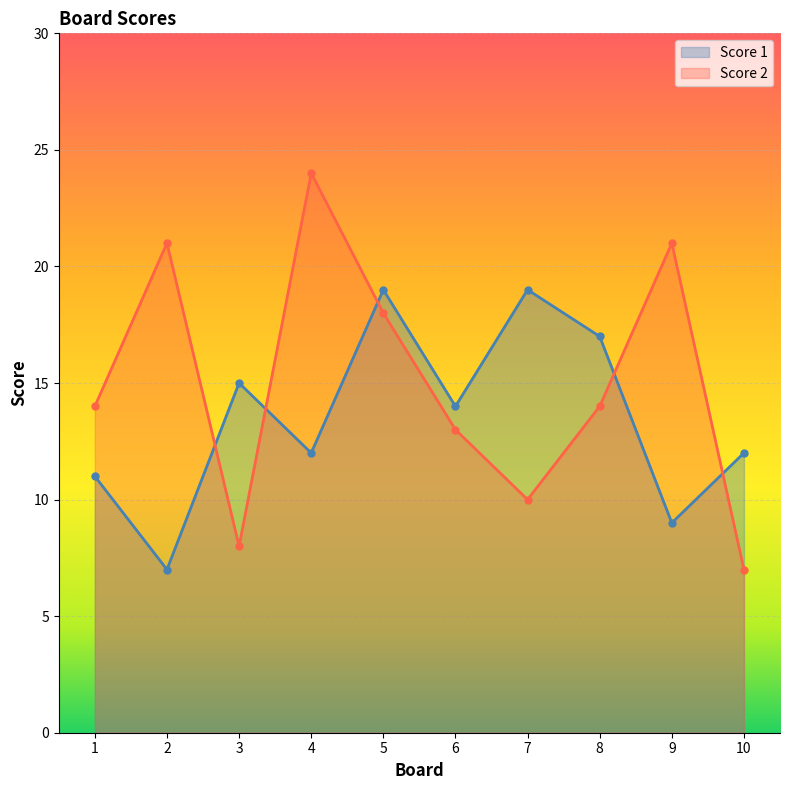

True or false: Score 1 has more than 1 points higher than both neighbors.

True